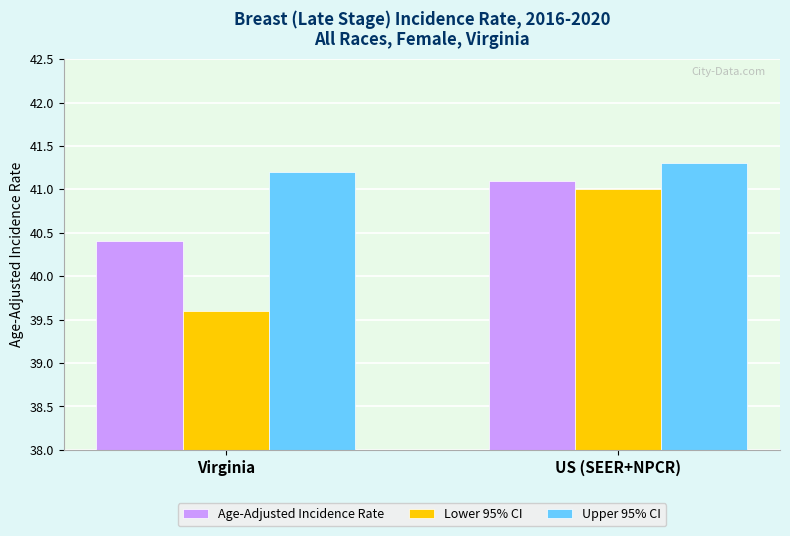

Are the bars grouped side by side (vs. stacked)?

Yes